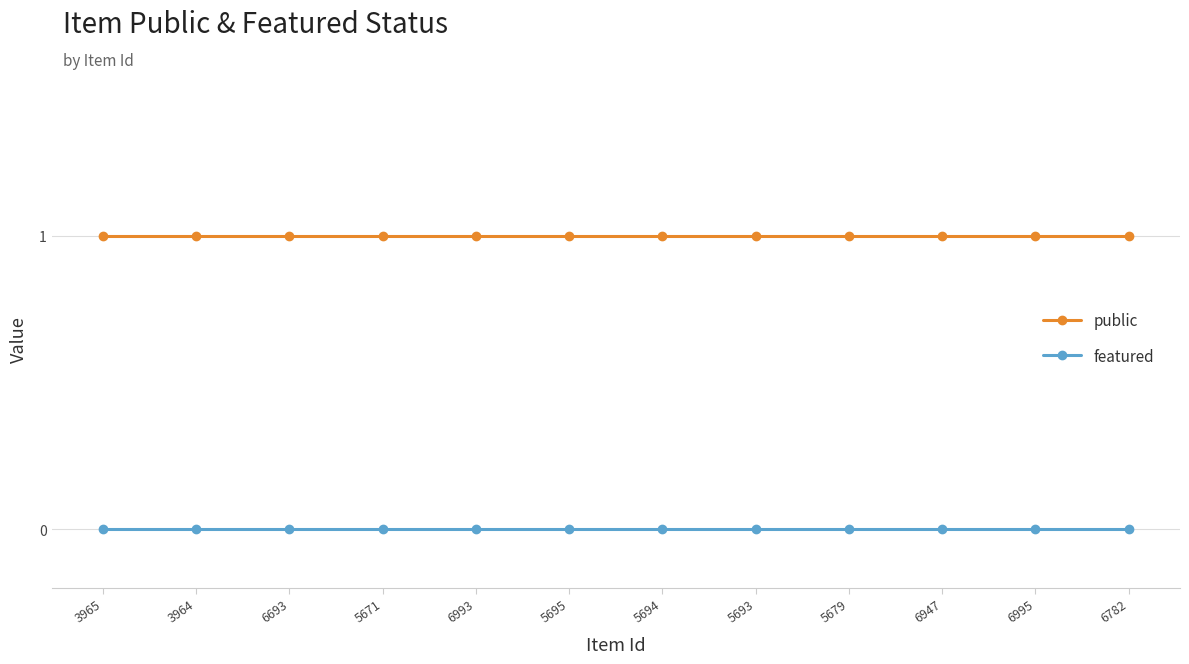

Is the value of featured at 6995 greater than the value of public at 5671?

No